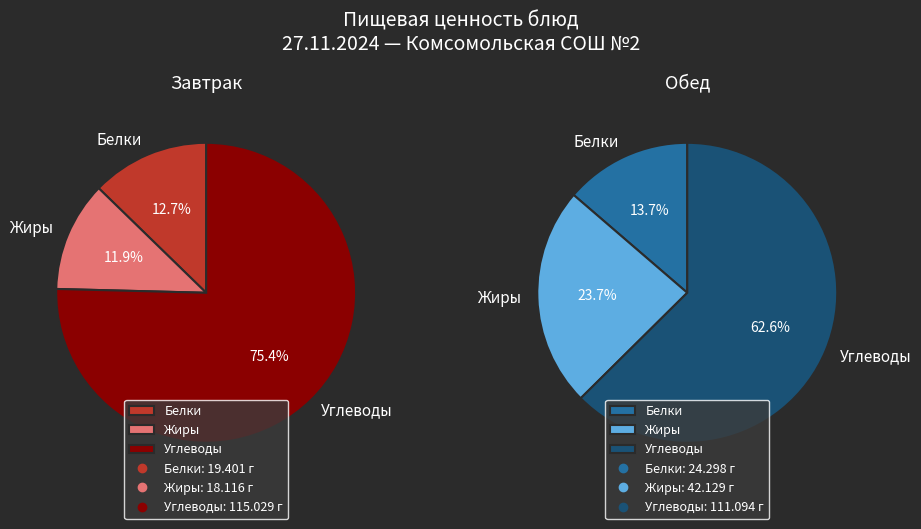

What percentage is the Углеводы slice, to the nearest percent?

63%